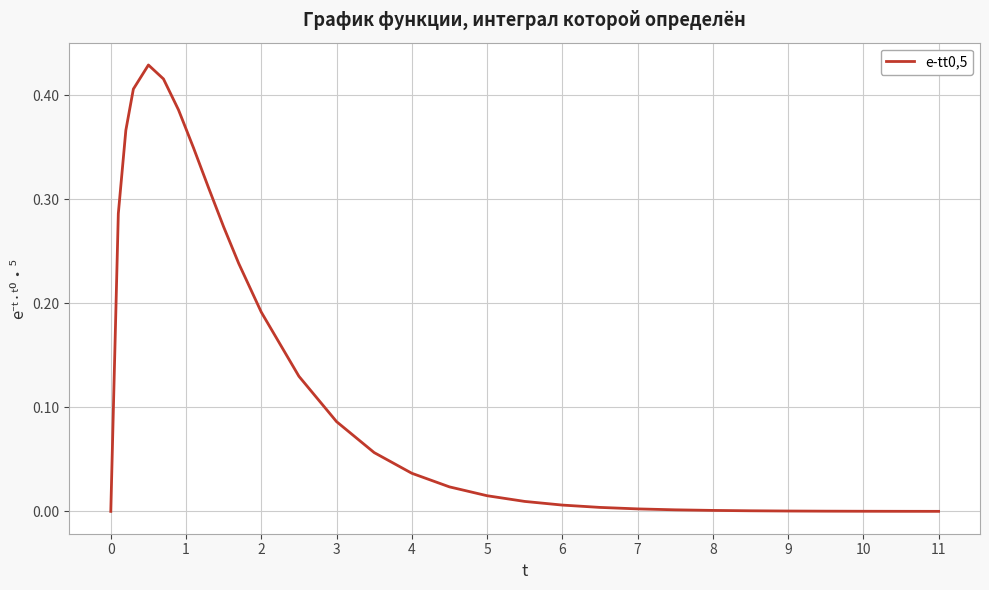

How many lines are shown in the chart?

1